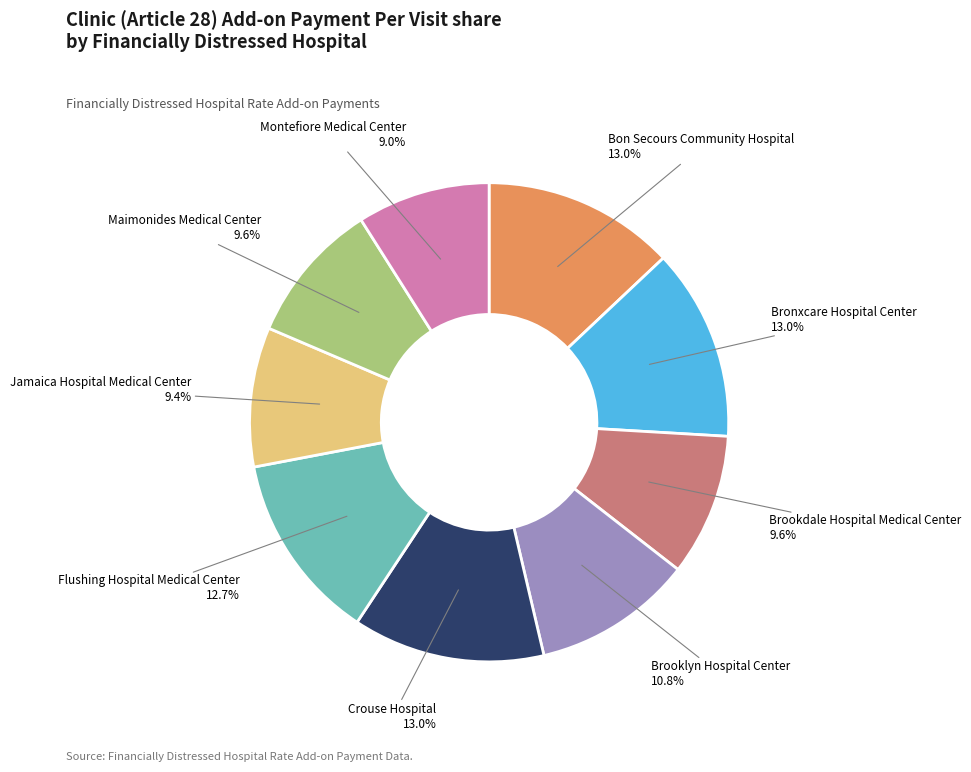

To the nearest percent, what percentage of the pie is Brookdale Hospital Medical Center?

10%